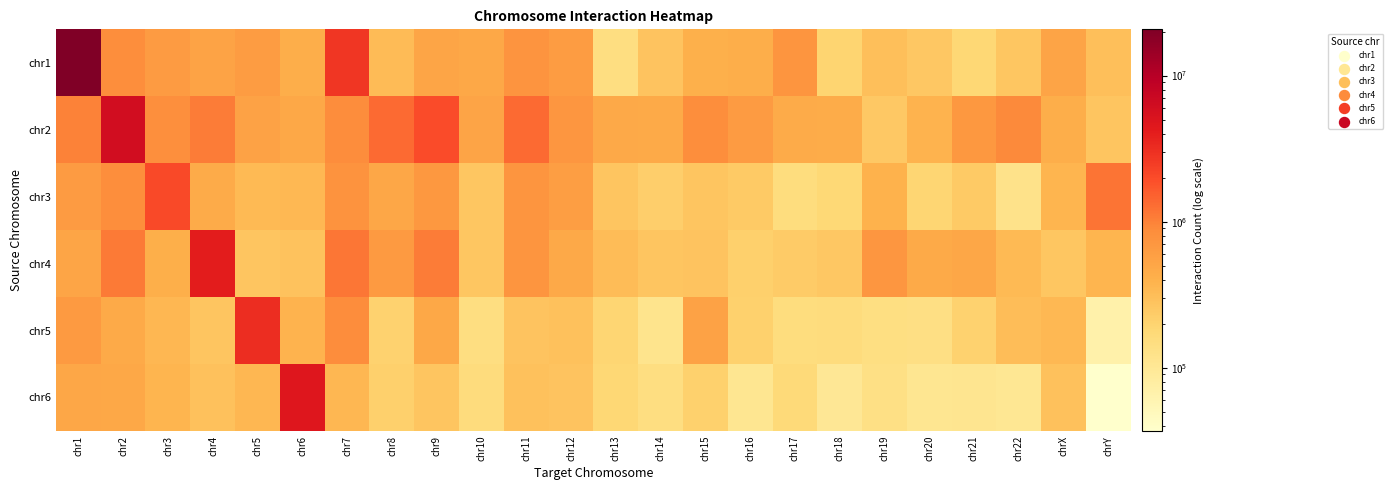

Rank the series by their maximum value, from highest to lowest.

chr1, chr2, chr6, chr4, chr5, chr3